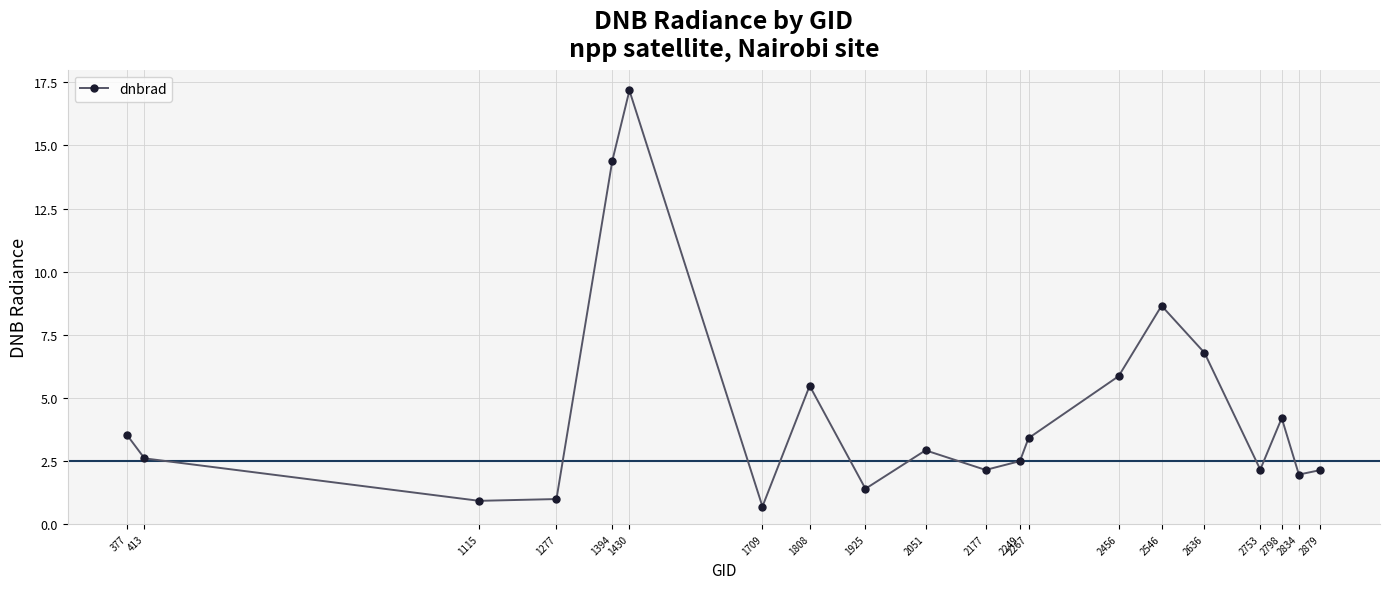

How many lines are shown in the chart?

1